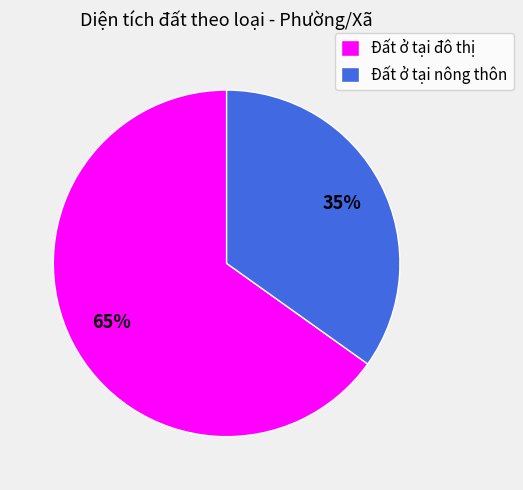

Does Đất ở tại nông thôn account for over 50% of the chart?

No